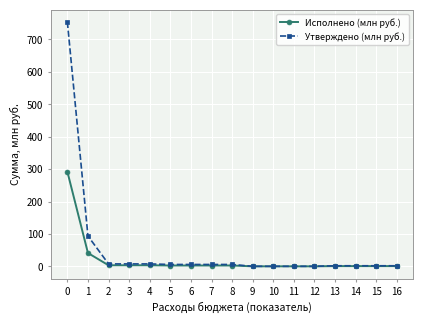

Which series has the largest range (max minus min)?

Утверждено (млн руб.)